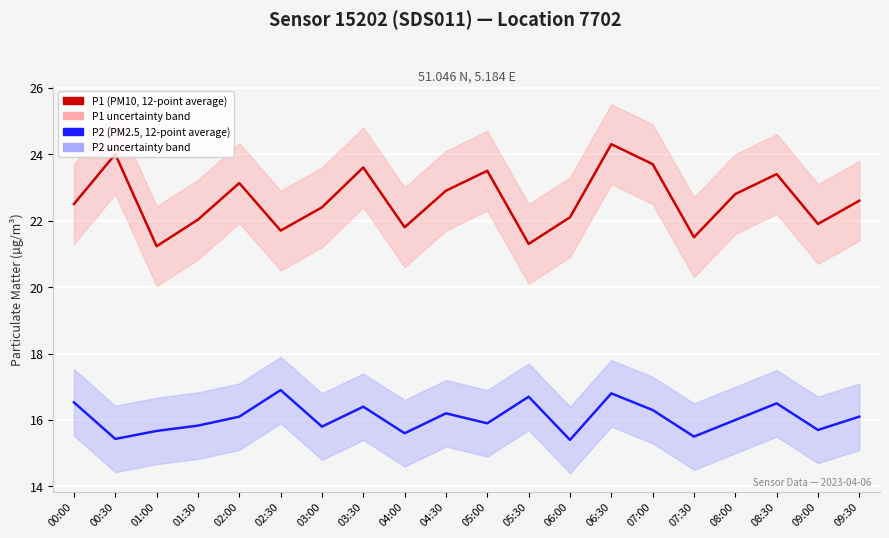

The value of P1 (PM10) at 08:30 is 11.3. True or false?

False